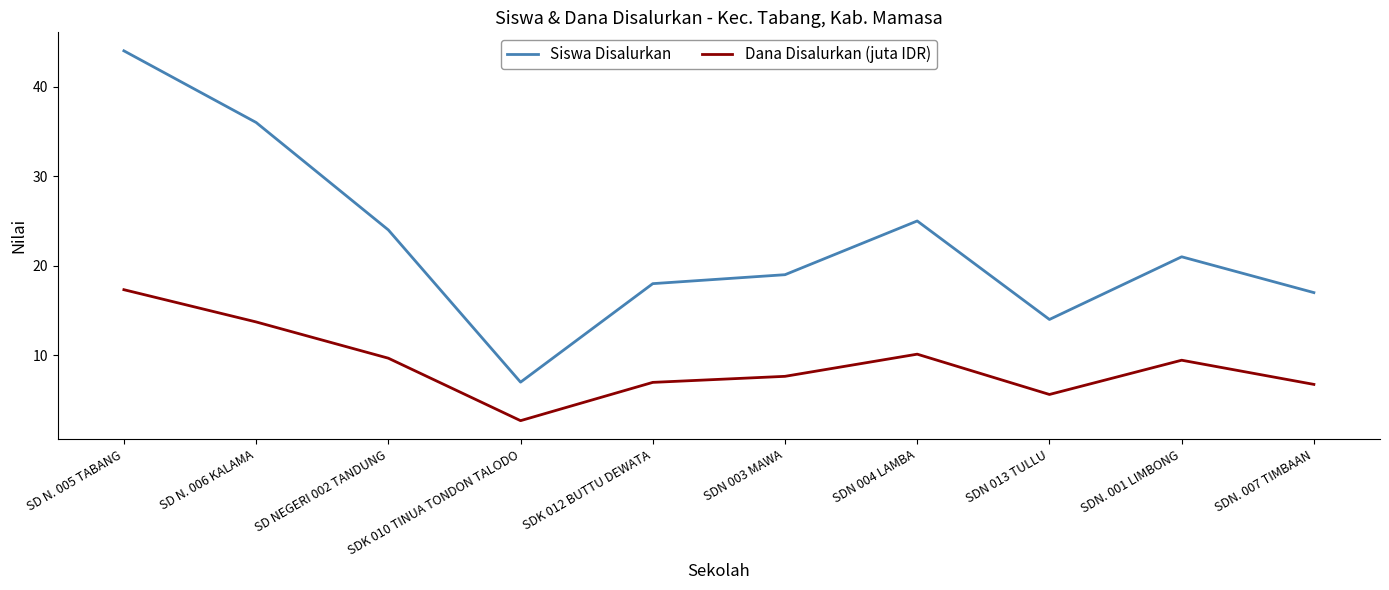

True or false: Dana Disalurkan (juta IDR) and Siswa Disalurkan cross at least once.

False